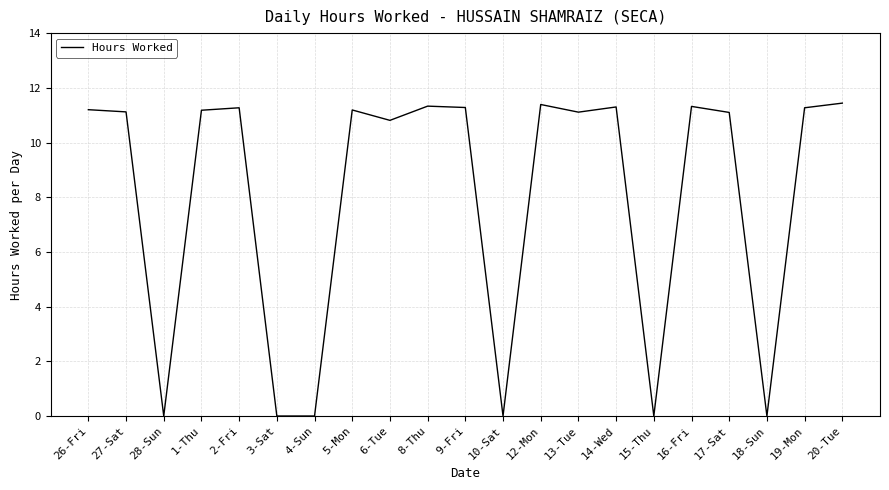

What is the ratio of the value at 16-Fri to the value at 12-Mon?

1.0